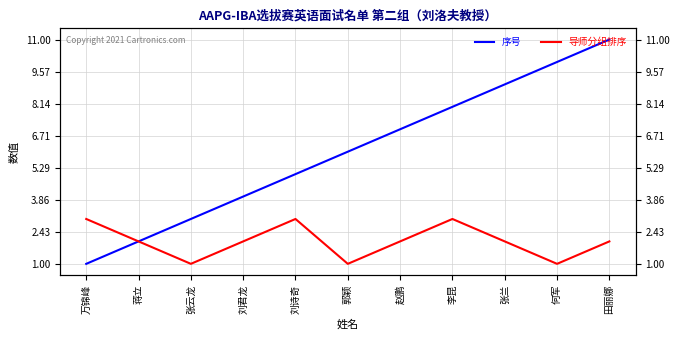

True or false: 导师分组排序 and 序号 intersect in this chart.

False